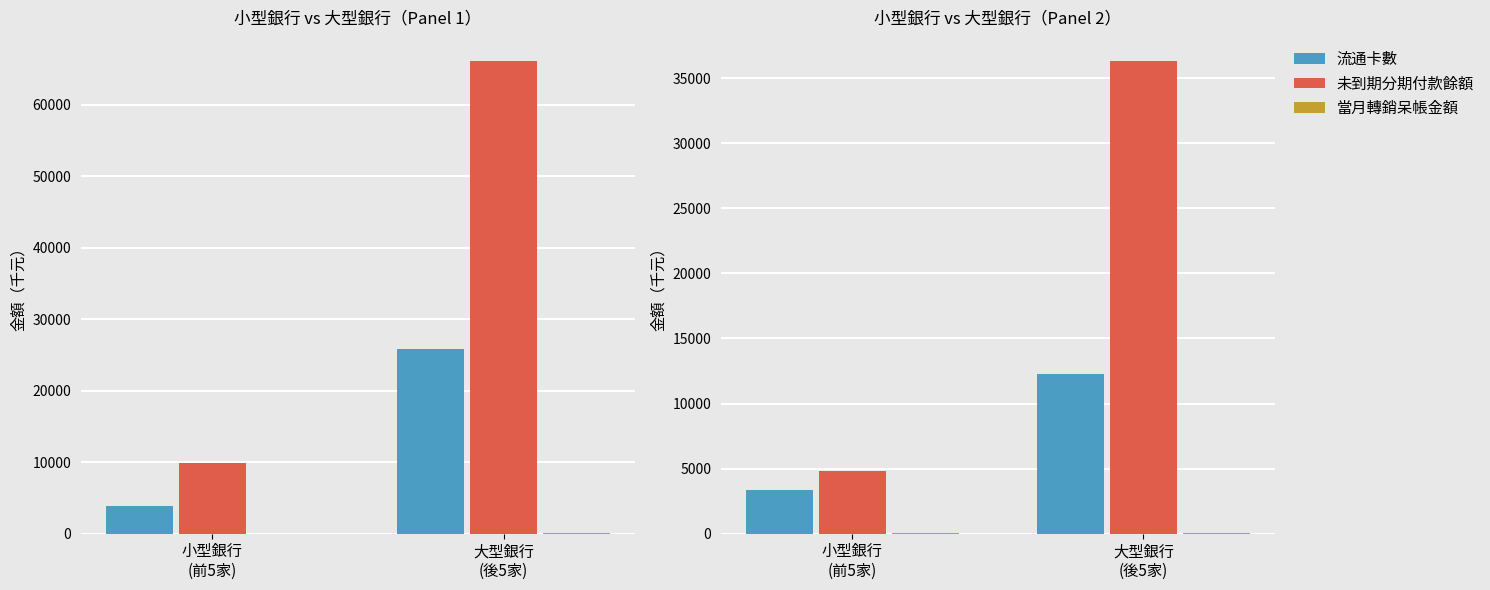

At which label is 未到期分期付款餘額 closest to 20576?

小型銀行
(前5家)